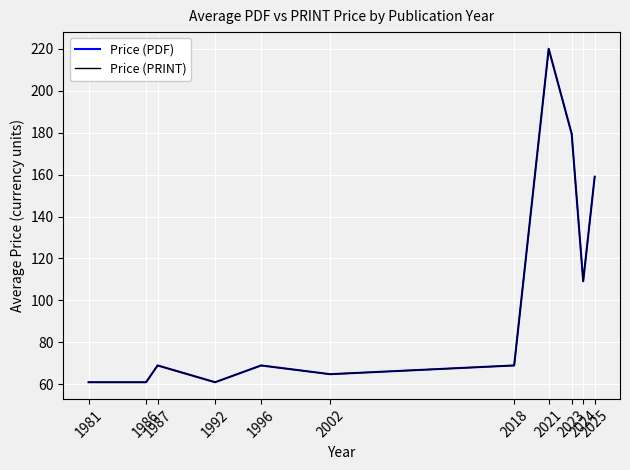

Reading right to left, transcribe all the data shown in this chart.

Price (PDF): 2025=159.0	2024=109.1	2023=179.4	2021=220.0	2018=69.0	2002=64.8	1996=69.0	1992=61.0	1987=69.0	1986=61.0	1981=61.0
Price (PRINT): 2025=159.0	2024=109.1	2023=179.4	2021=220.0	2018=69.0	2002=64.8	1996=69.0	1992=61.0	1987=69.0	1986=61.0	1981=61.0